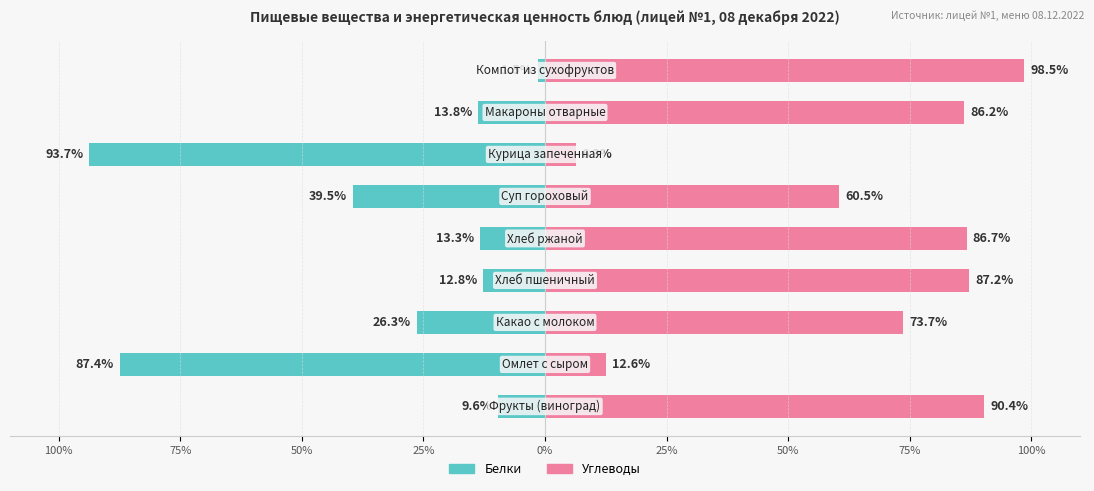

Does the chart contain stacked bars?

No